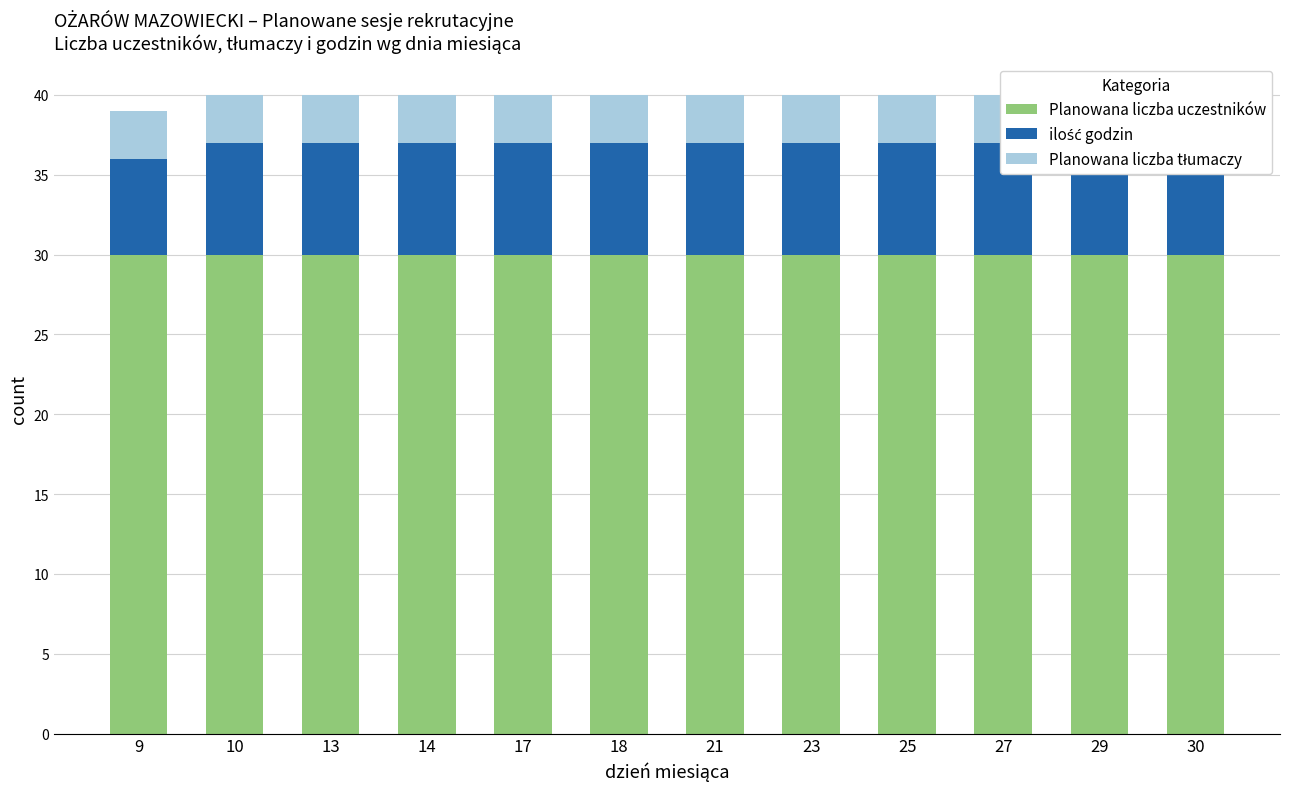

What is the difference between the highest and lowest values at 10?

27